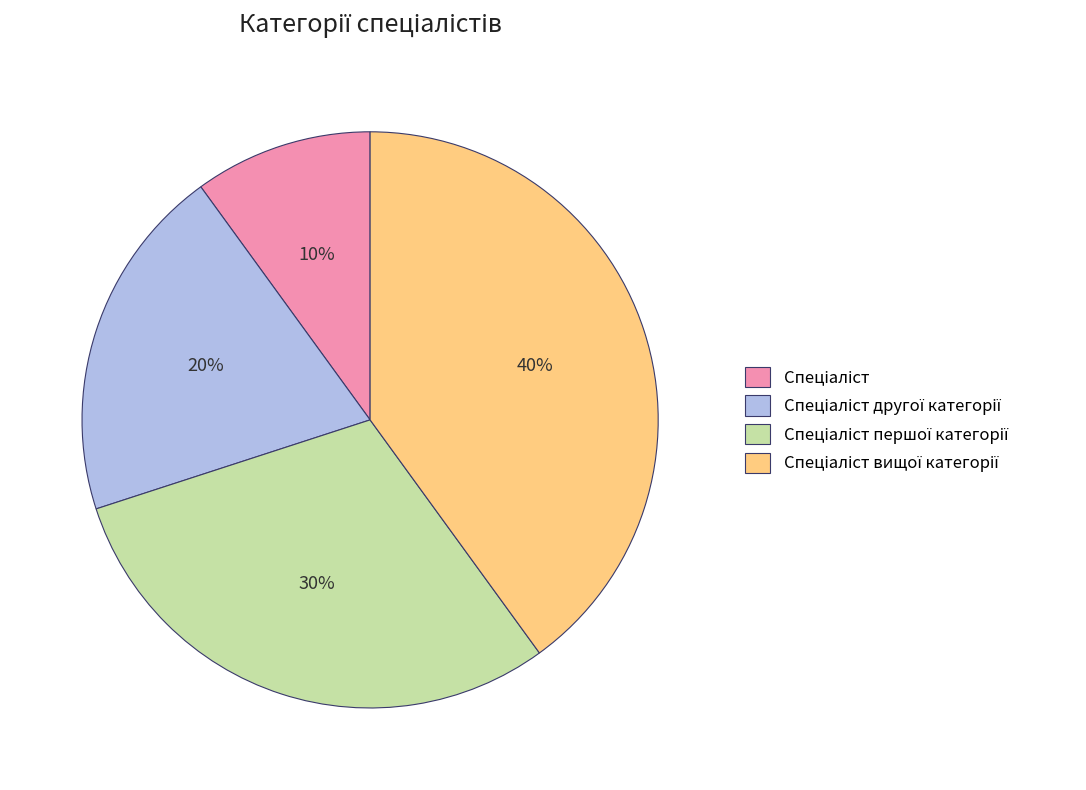

To the nearest percent, what is the average slice percentage?

25%